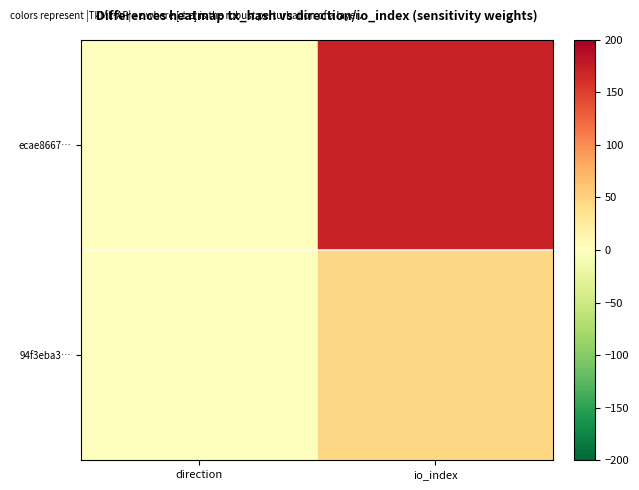

How many data points does each series have?

2